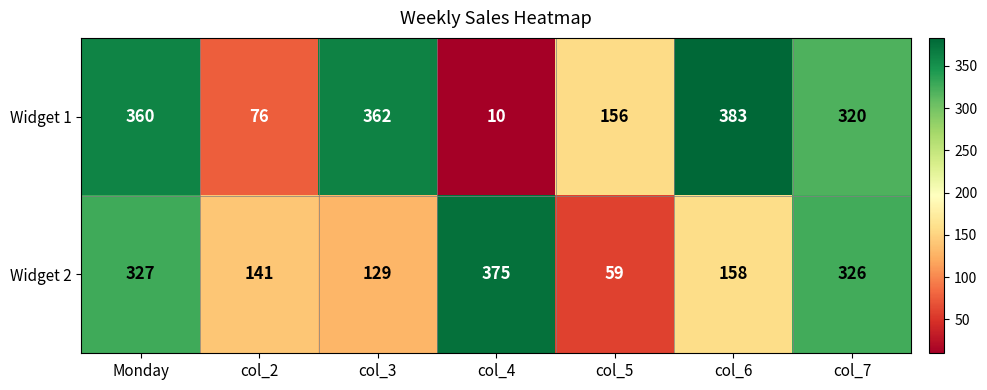

Reading left to right, what are all the values shown in this chart?

Widget 1: Monday=360	col_2=76	col_3=362	col_4=10	col_5=156	col_6=383	col_7=320
Widget 2: Monday=327	col_2=141	col_3=129	col_4=375	col_5=59	col_6=158	col_7=326